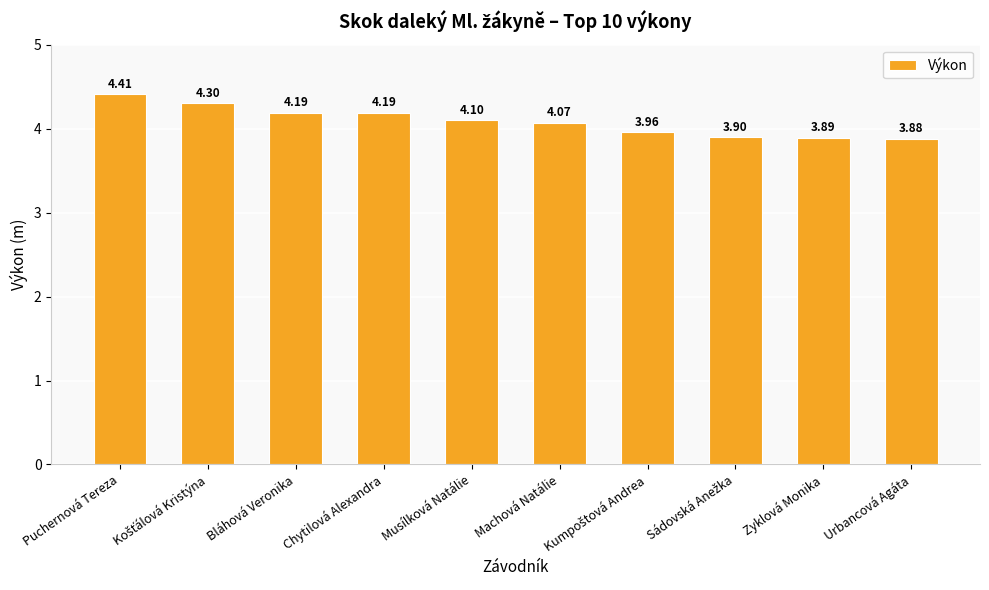

Which label corresponds to the largest value in the chart?

Puchernová Tereza